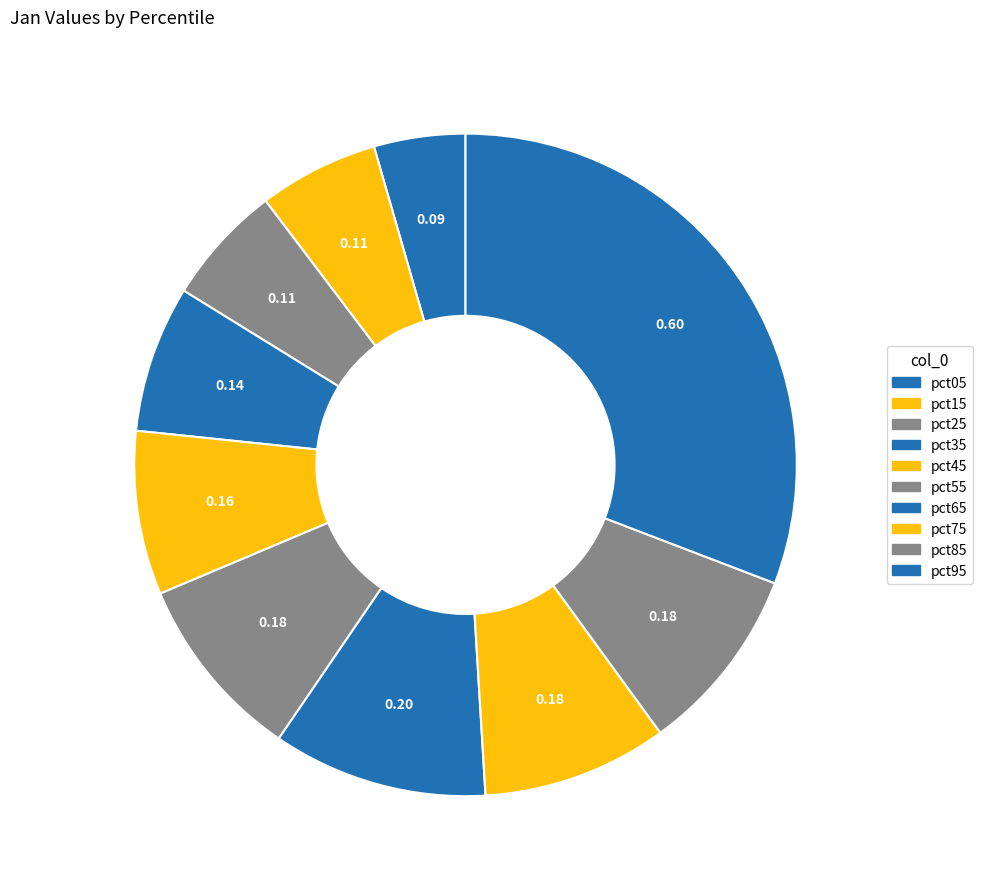

How many slices are in this pie chart?

10